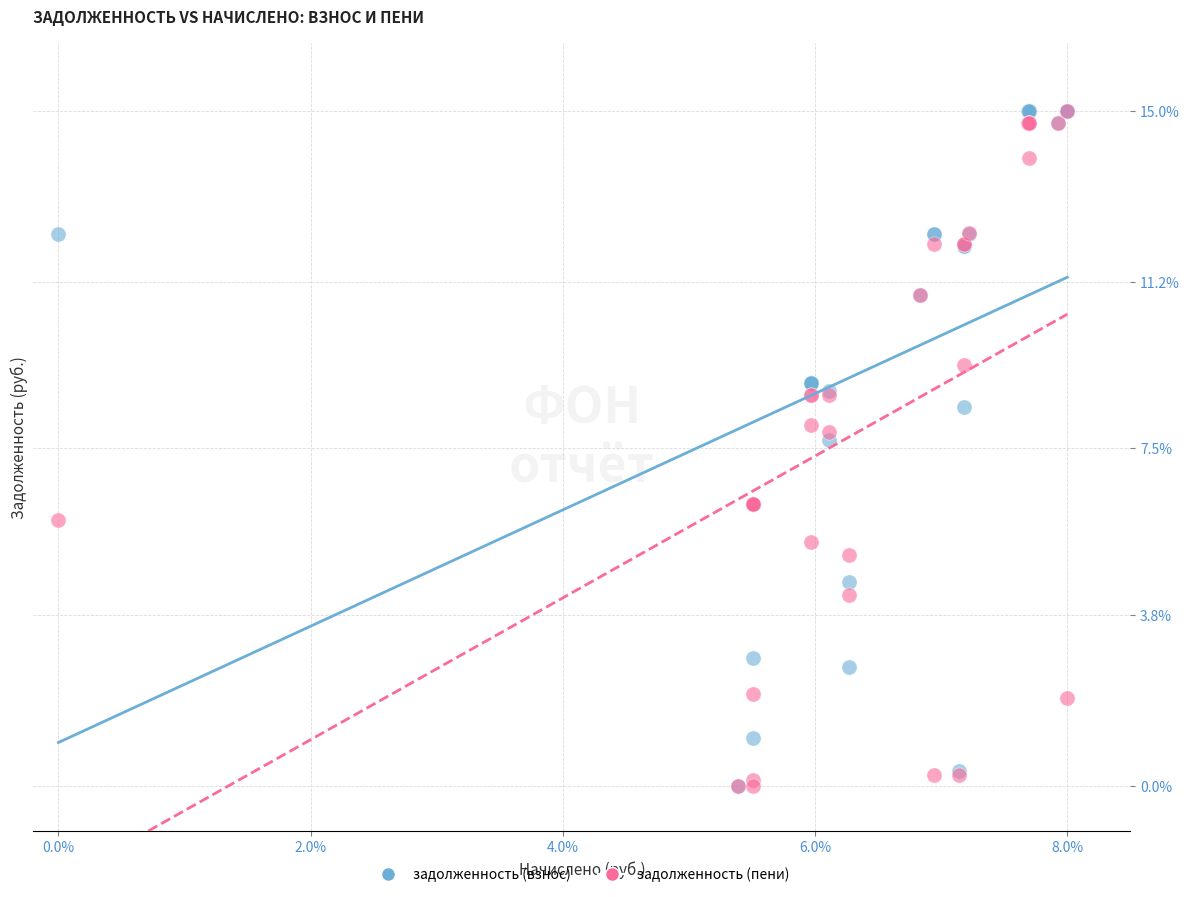

What are all the series names shown in the legend?

задолженность (взнос), задолженность (пени)